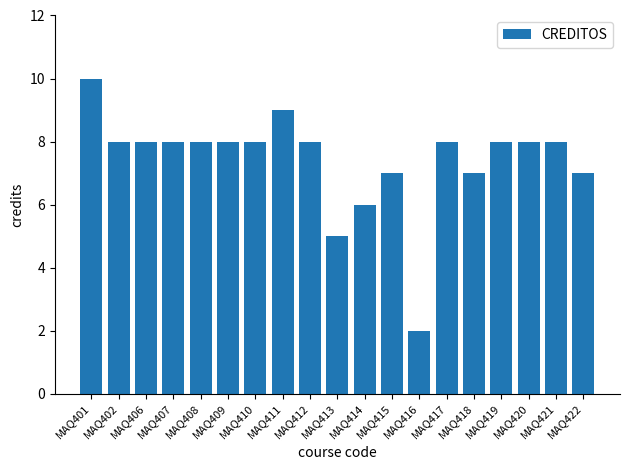

What is the change in value from MAQ406 to MAQ415?

-1